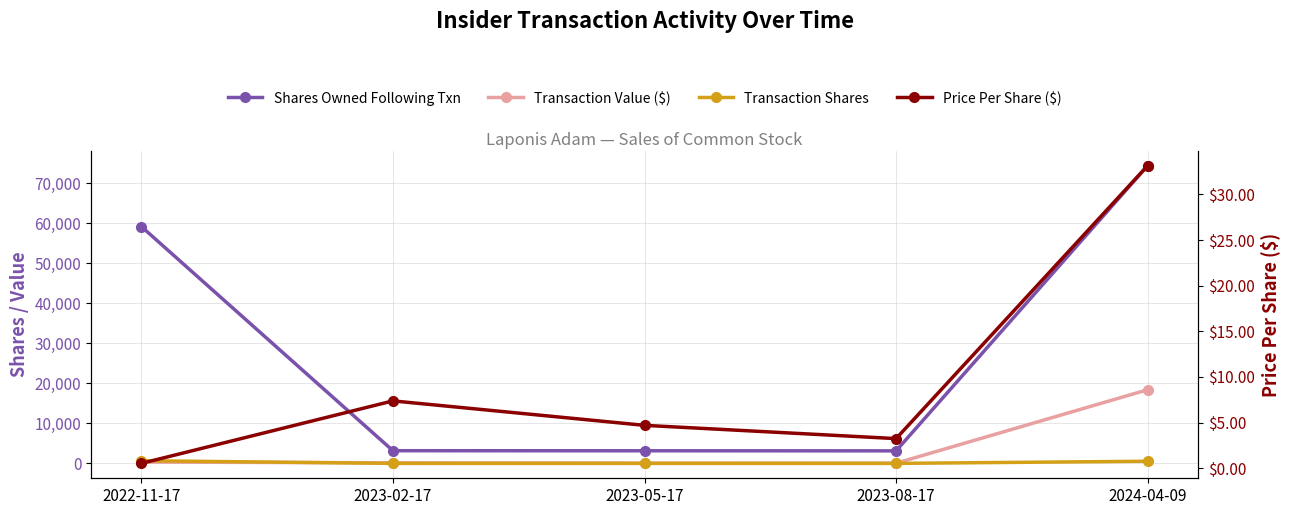

What is the difference between the Shares Owned Following Txn values at 2024-04-09 and 2023-08-17?

71292.0